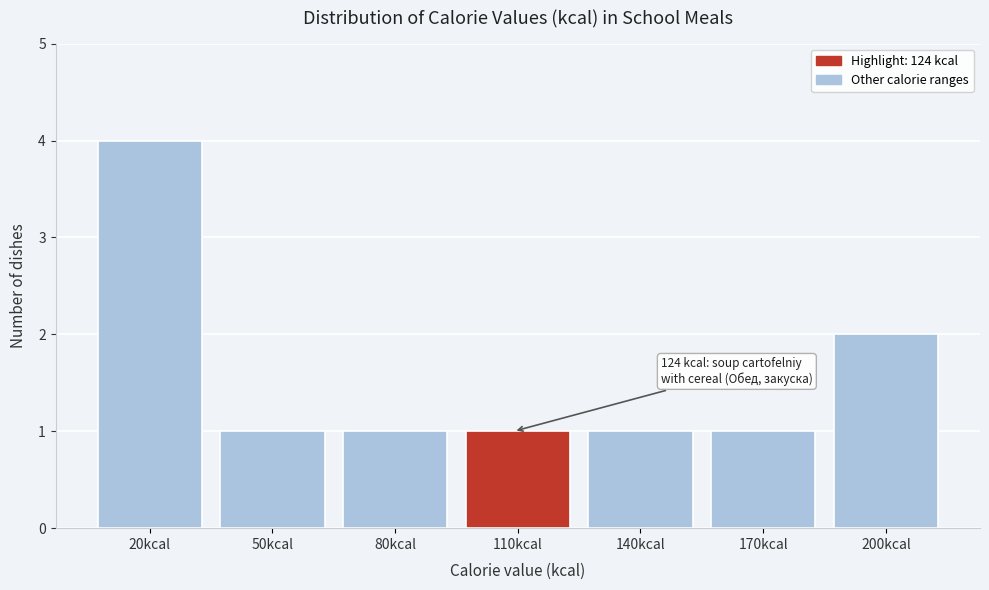

Reading left to right, what are all the values shown in this chart?

20kcal=4	50kcal=1	80kcal=1	110kcal=1	140kcal=1	170kcal=1	200kcal=2